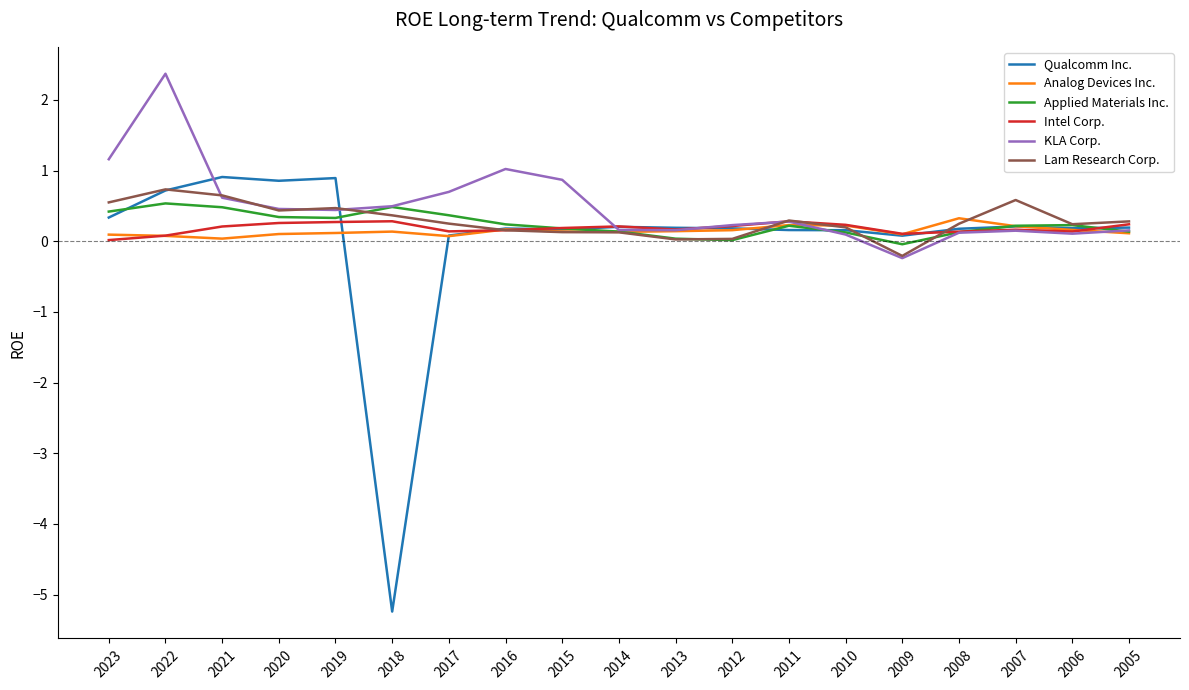

Which series has the largest total across all categories?

KLA Corp.